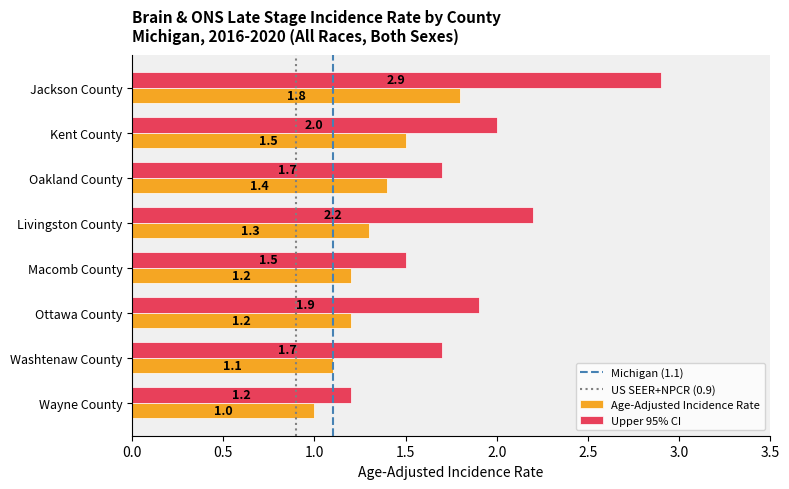

Which category has the lowest value in the Age-Adjusted Incidence Rate series?

Wayne County